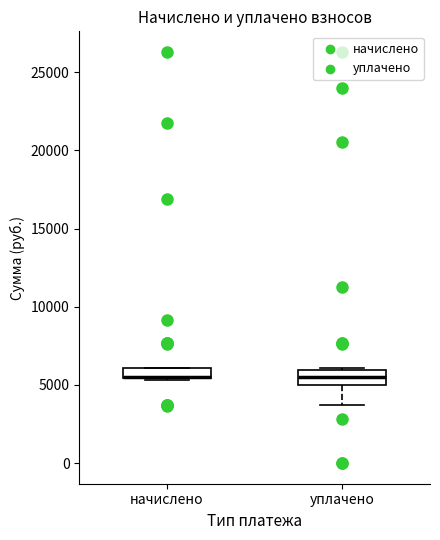

Where is the lower edge of the box for начислено on the y-axis? The values are not printed on the chart, so give them approximately, as read against the axis.

5500